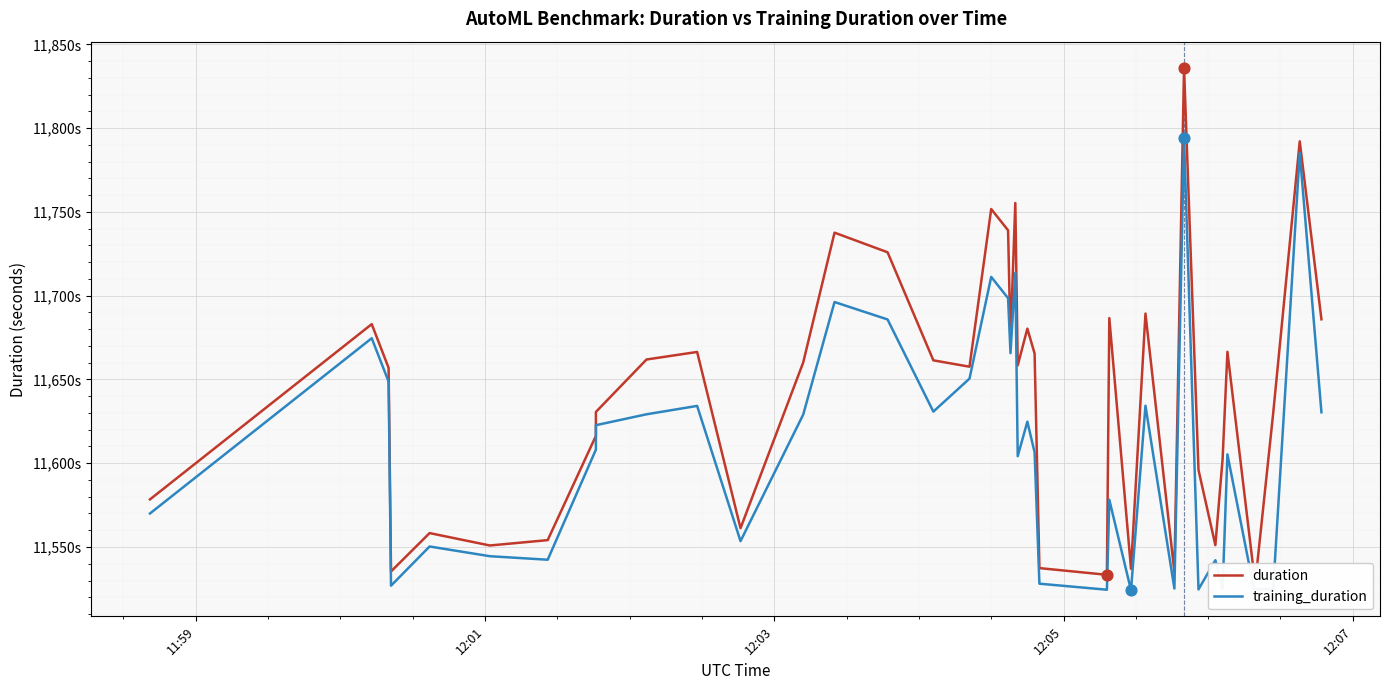

Which series has the widest spread of Y values?

duration